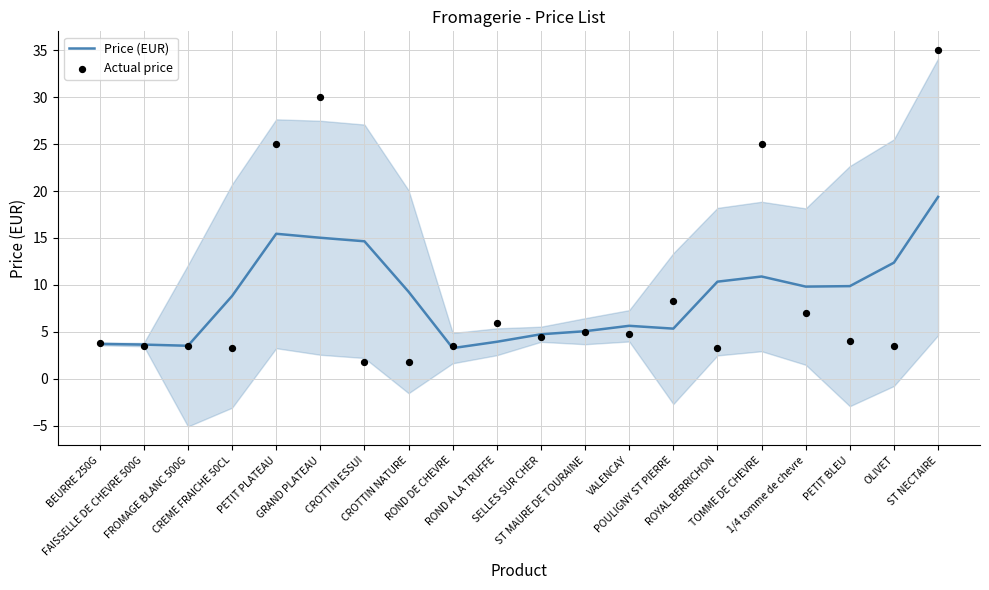

What is the total value across all series at POULIGNY ST PIERRE?

13.7